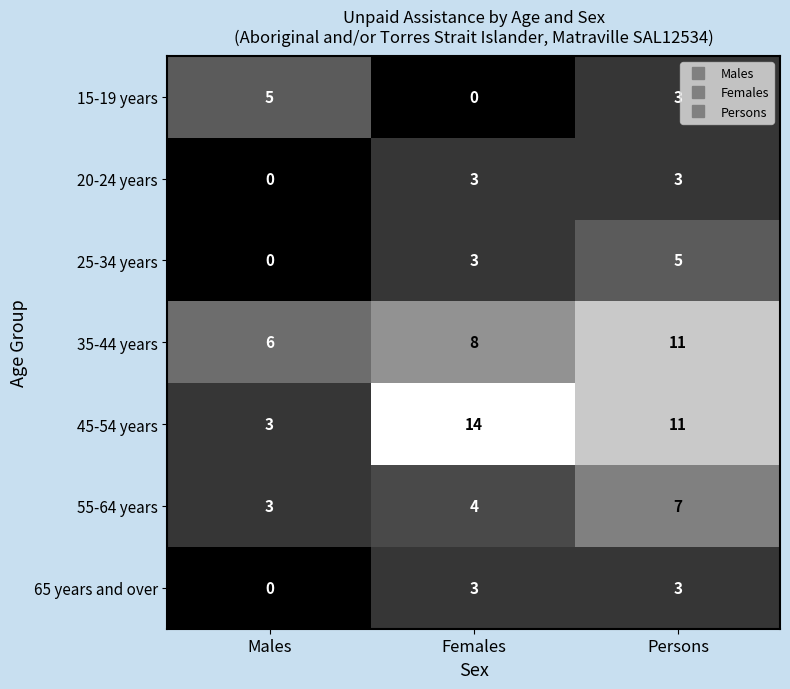

Count the number of categories in the chart.

3